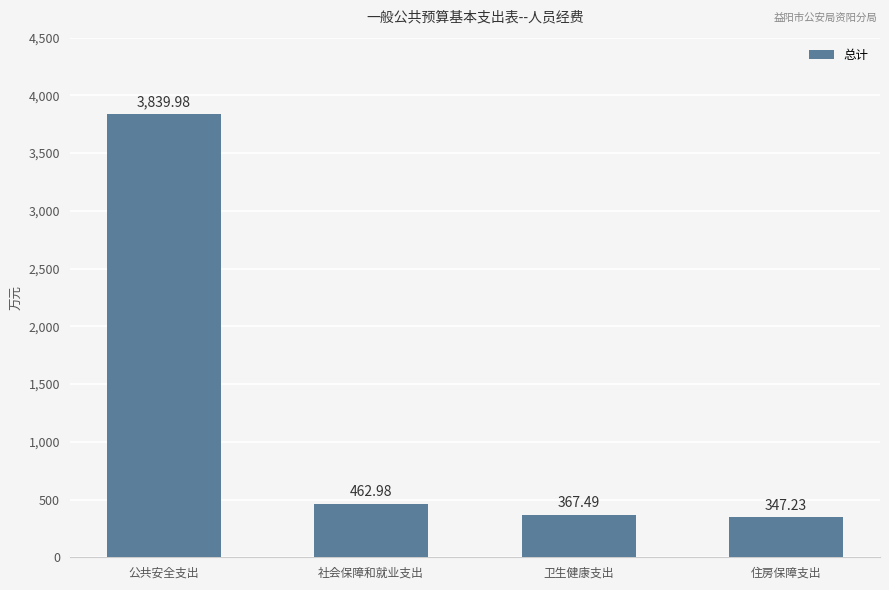

List the labels in order of value, largest first.

公共安全支出, 社会保障和就业支出, 卫生健康支出, 住房保障支出